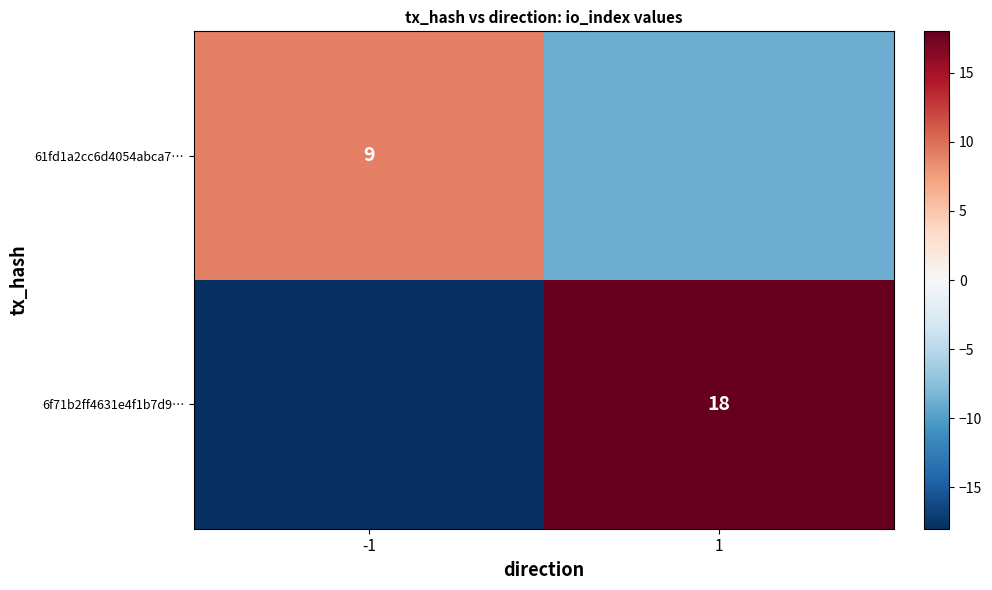

True or false: 61fd1a2cc6d4054abca7… has a value of 9 at -1.

True